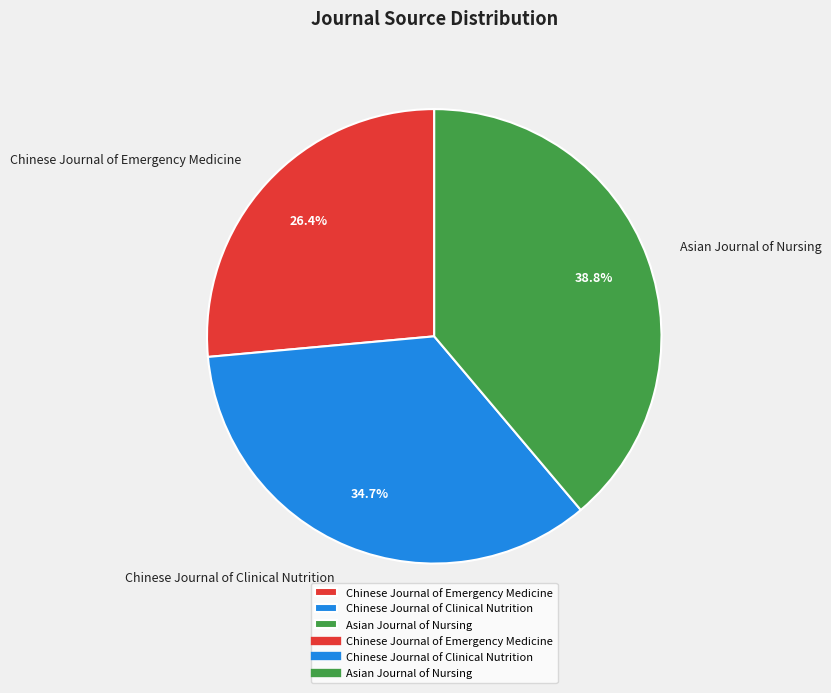

To the nearest percent, what is the average slice percentage?

33%